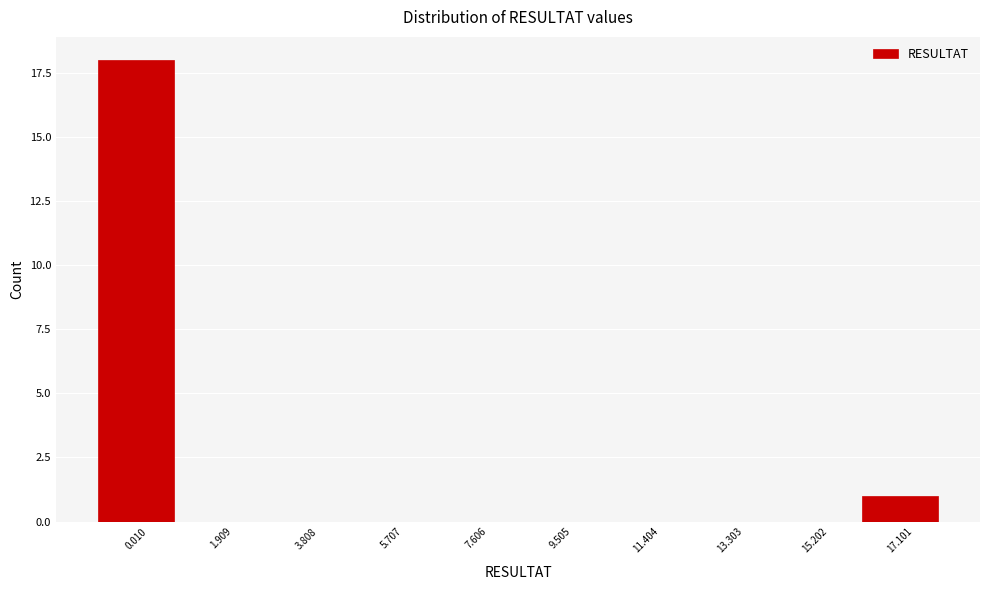

Reading right to left, list all the values displayed in this chart.

17.101=1	15.202=0	13.303=0	11.404=0	9.505=0	7.606=0	5.707=0	3.808=0	1.909=0	0.010=18